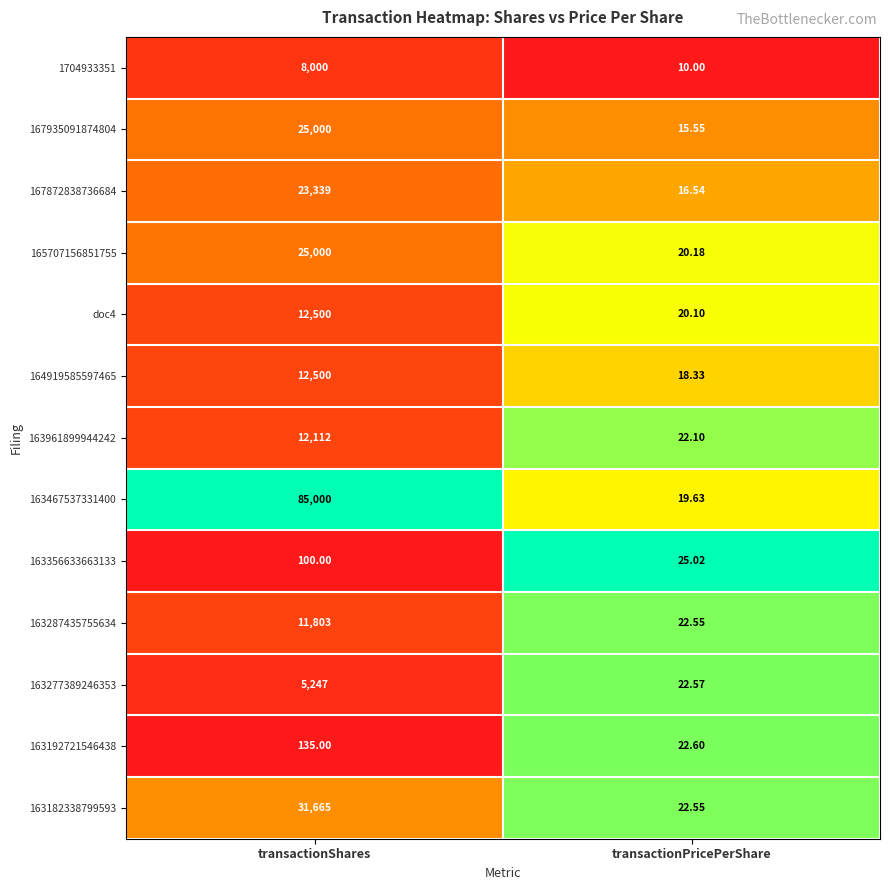

Rank the categories by 163961899944242 value from highest to lowest.

transactionShares, transactionPricePerShare